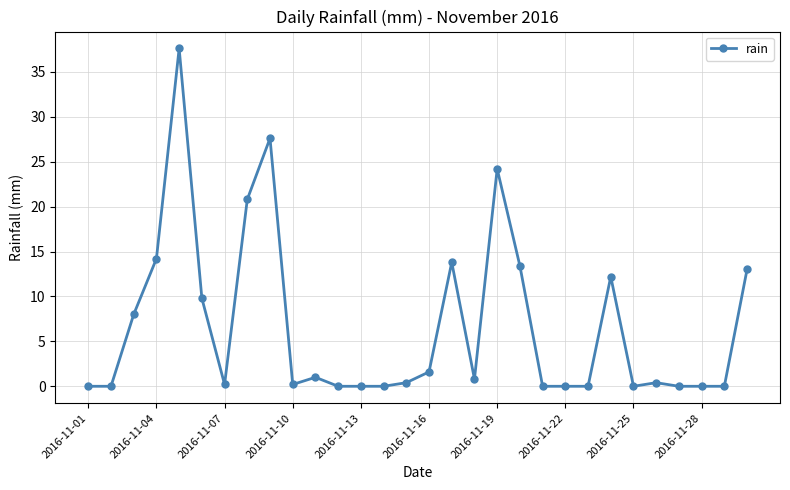

Reading left to right, what are all the values shown in this chart?

0.0	0.0	8.0	14.2	37.6	9.8	0.2	20.8	27.6	0.2	1.0	0.0	0.0	0.0	0.4	1.6	13.8	0.8	24.2	13.4	0.0	0.0	0.0	12.2	0.0	0.4	0.0	0.0	0.0	13.0